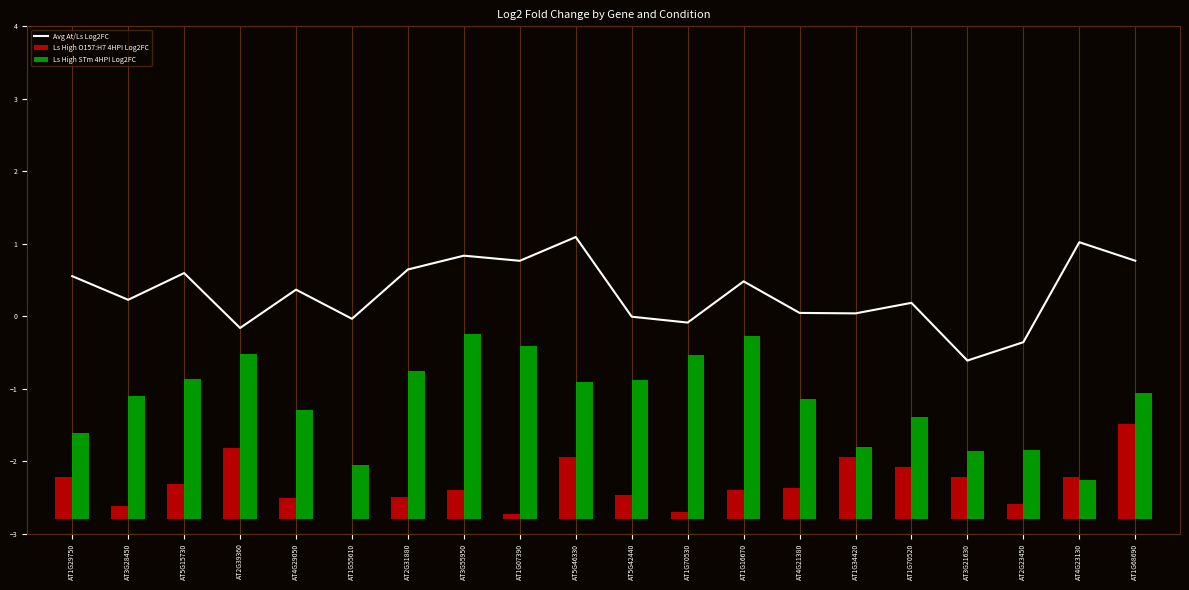

Where is Avg At/Ls Log2FC nearest to the value 0?

AT5G42440